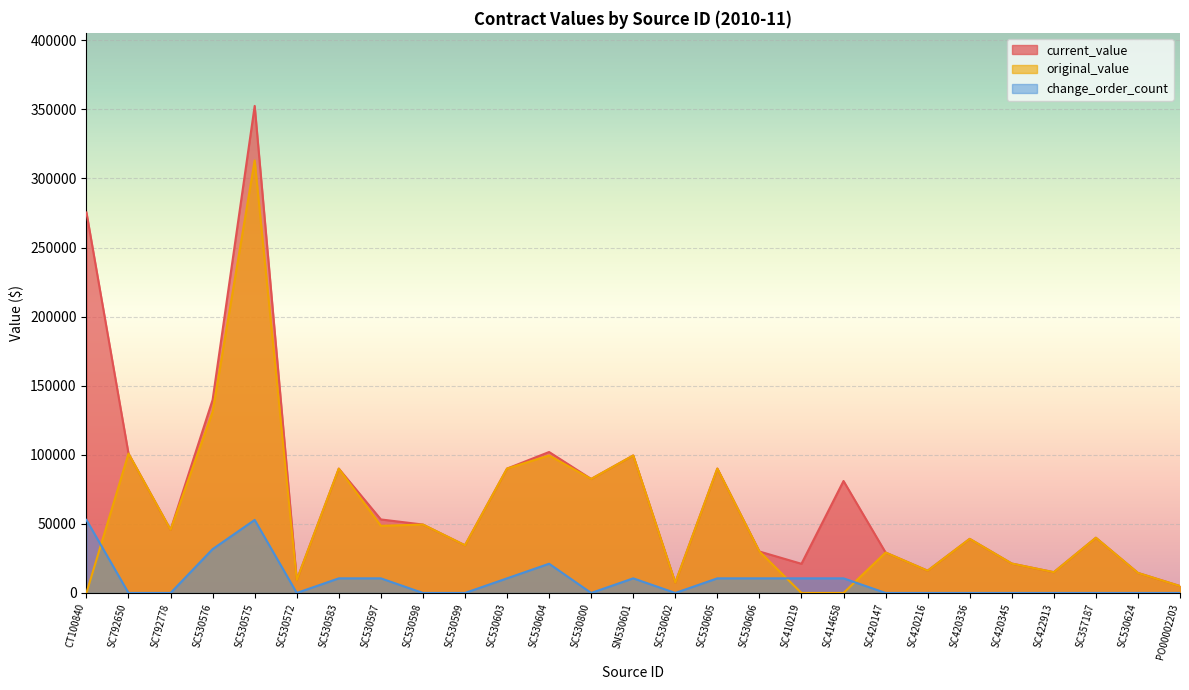

Count the number of categories in the chart.

27